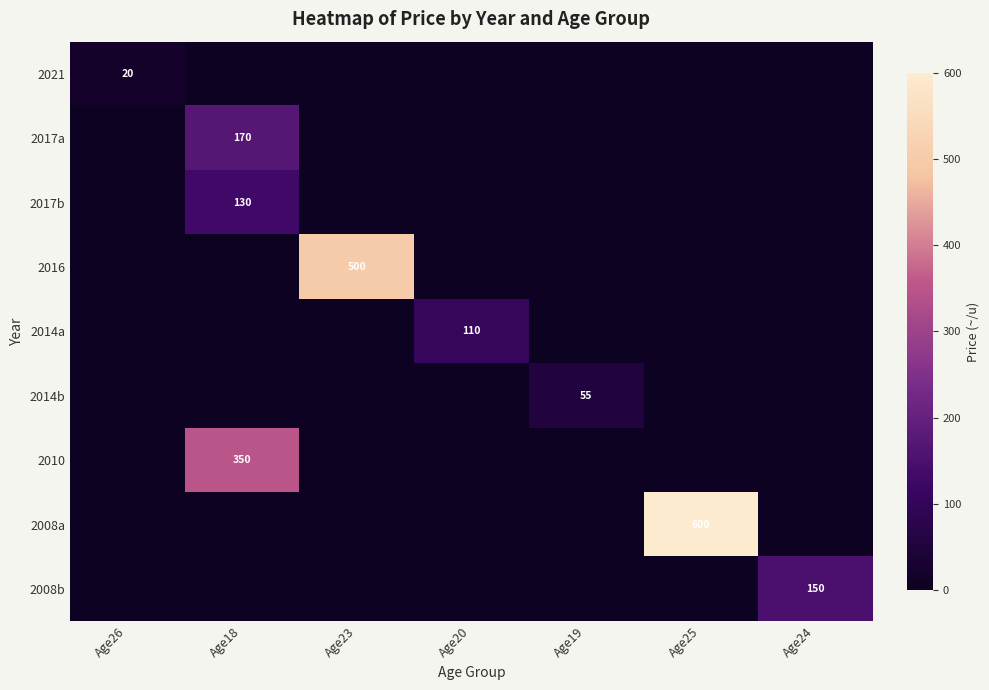

What is the spread (max minus min) of values at Age18?

350